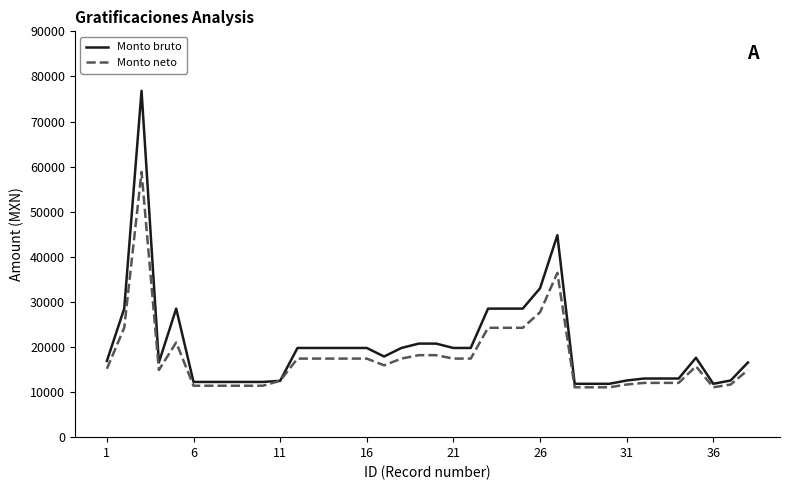

Rank the series by their maximum value, from lowest to highest.

Monto neto, Monto bruto